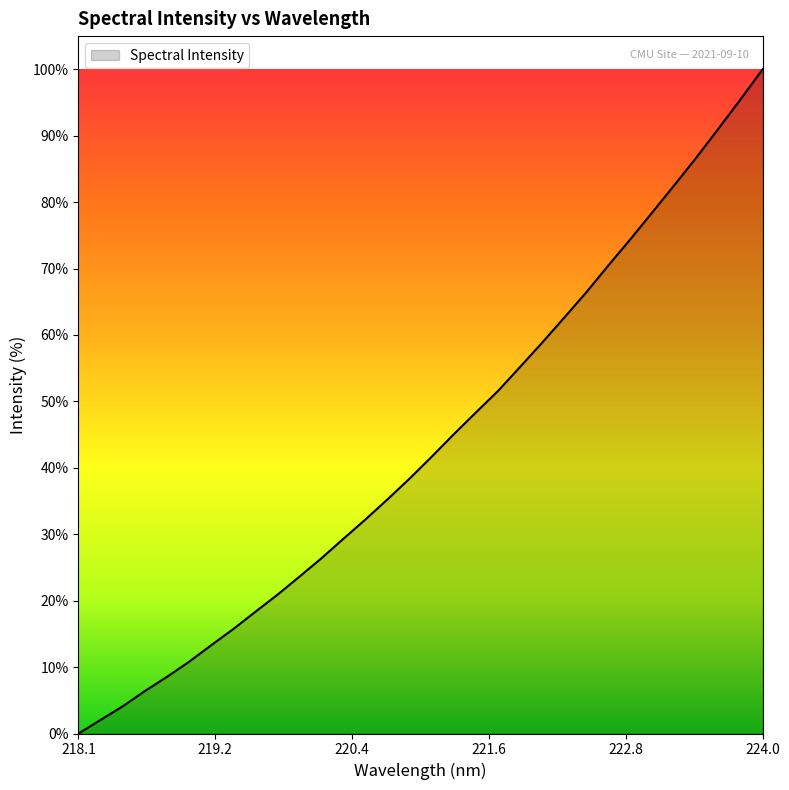

How many categories are shown in the chart?

32